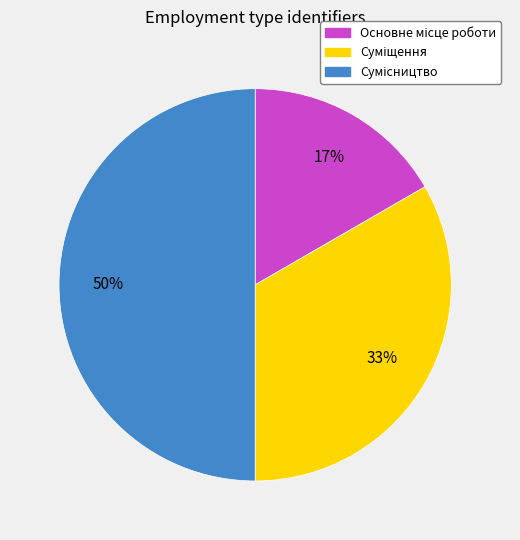

To the nearest percent, what is the difference between the largest and smallest slice percentages?

33%